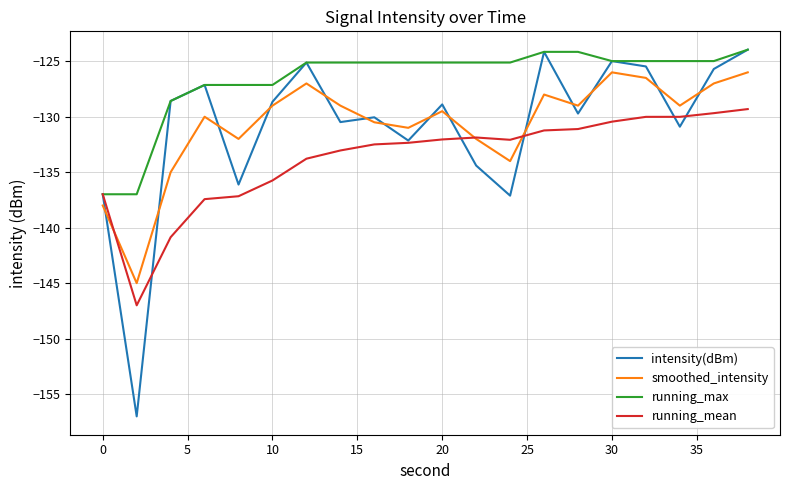

How many lines are shown in the chart?

4